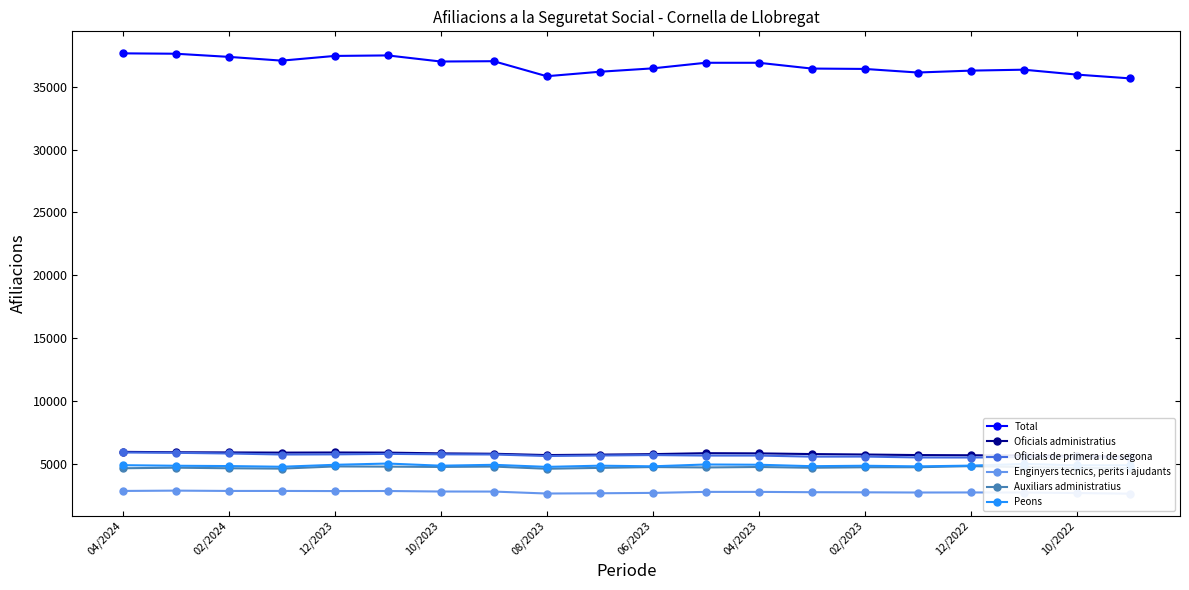

What are all the series names shown in the legend?

Total, Oficials administratius, Oficials de primera i de segona, Enginyers tecnics, perits i ajudants, Auxiliars administratius, Peons